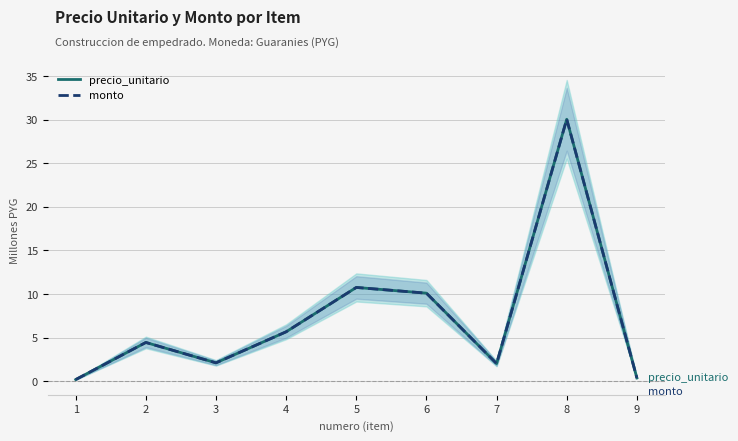

What is the lowest value of the precio_unitario series?

0.2